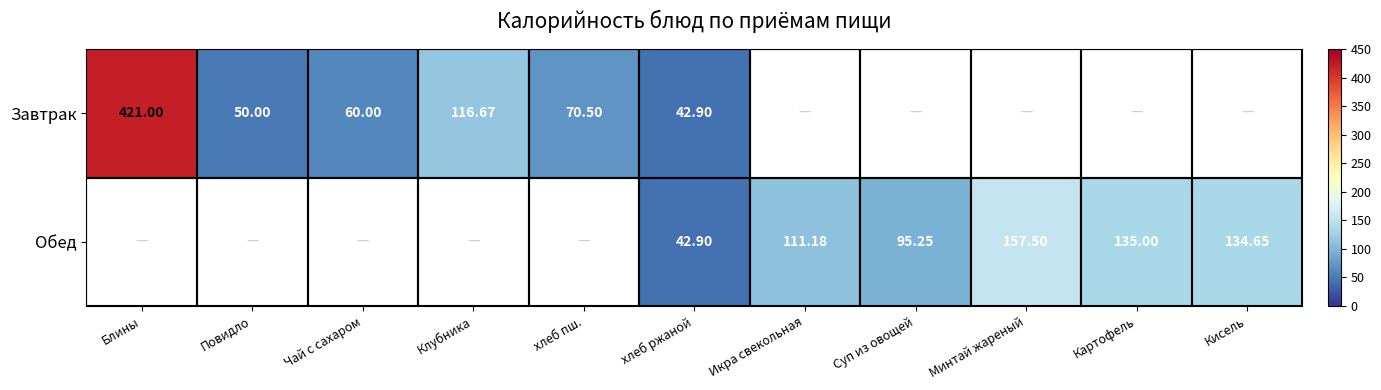

Is it true that Завтрак equals 421.0 at Блины?

True